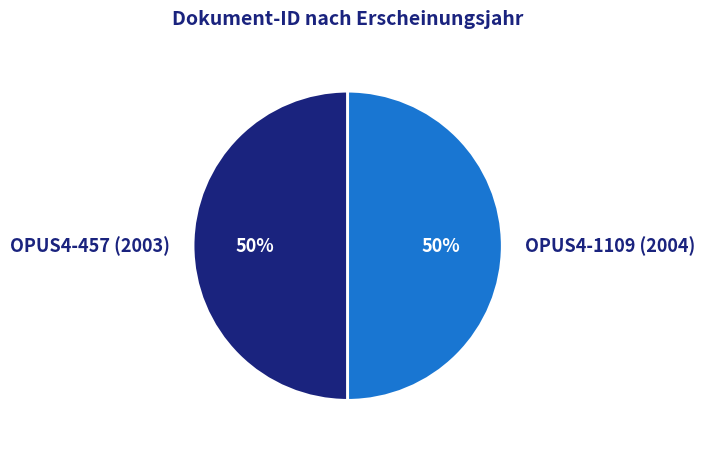

What percentage is the OPUS4-457 (2003) slice, to the nearest percent?

50%